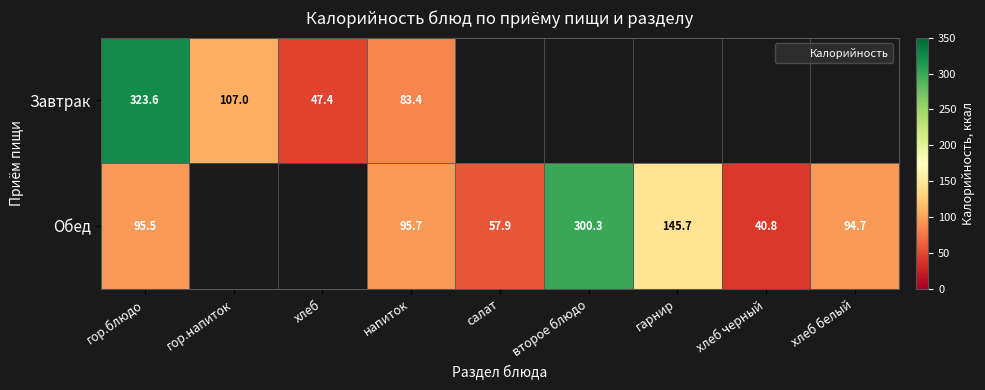

What is the minimum value for Обед?

40.8